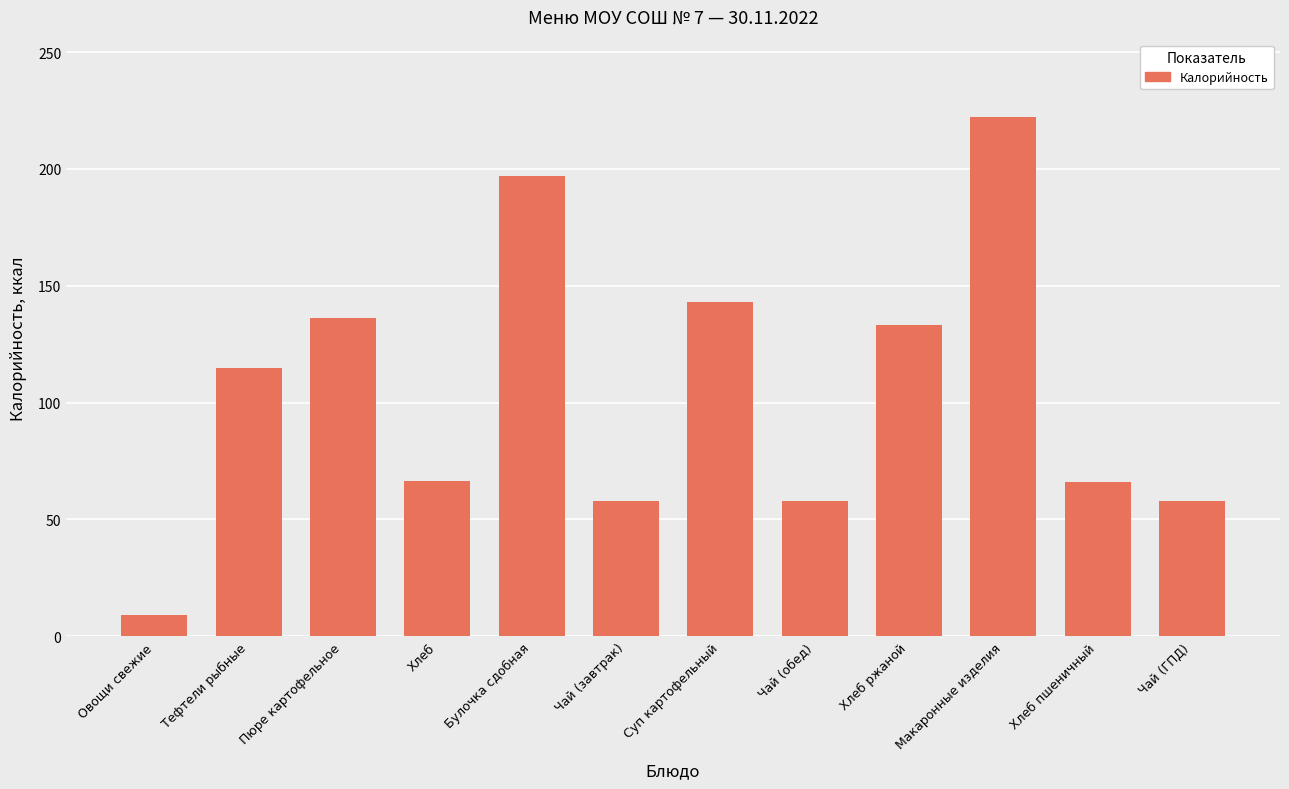

What position from the right is Овощи свежие?

12